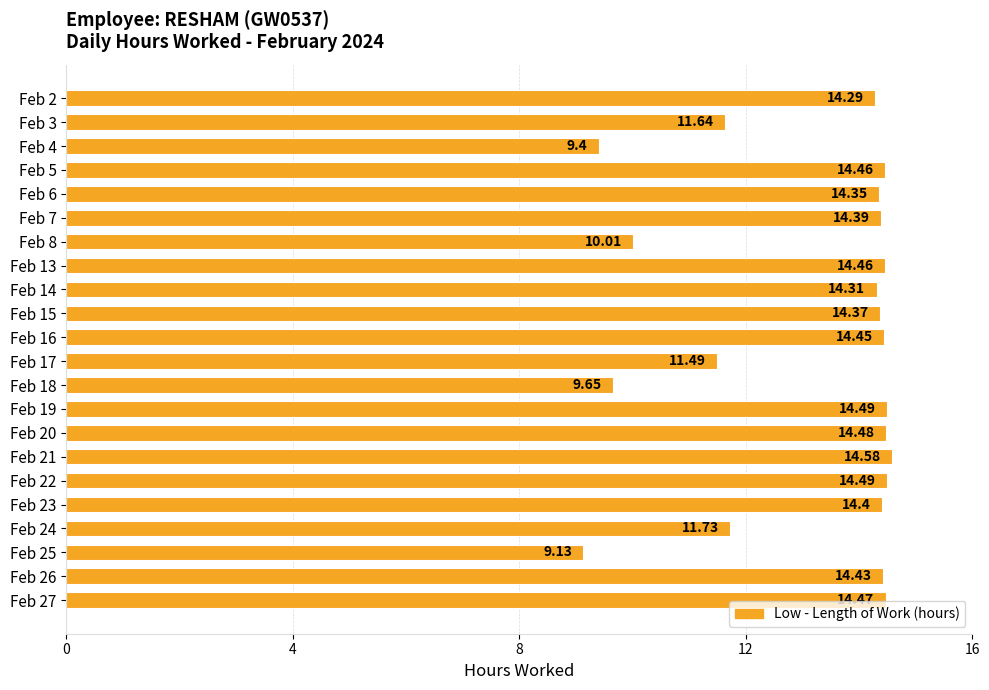

Approximately how many times larger is the value at Feb 2 compared to Feb 6?

1.0